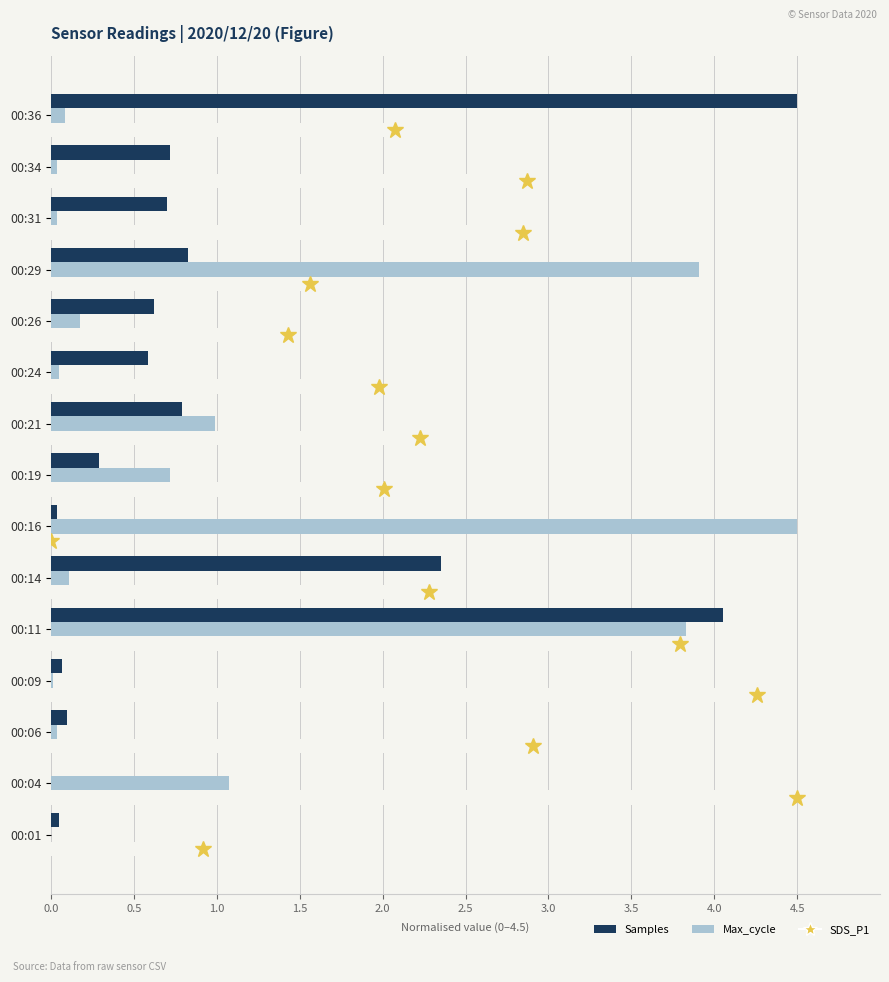

What are all the series names shown in the legend?

Samples, Max_cycle, SDS_P1